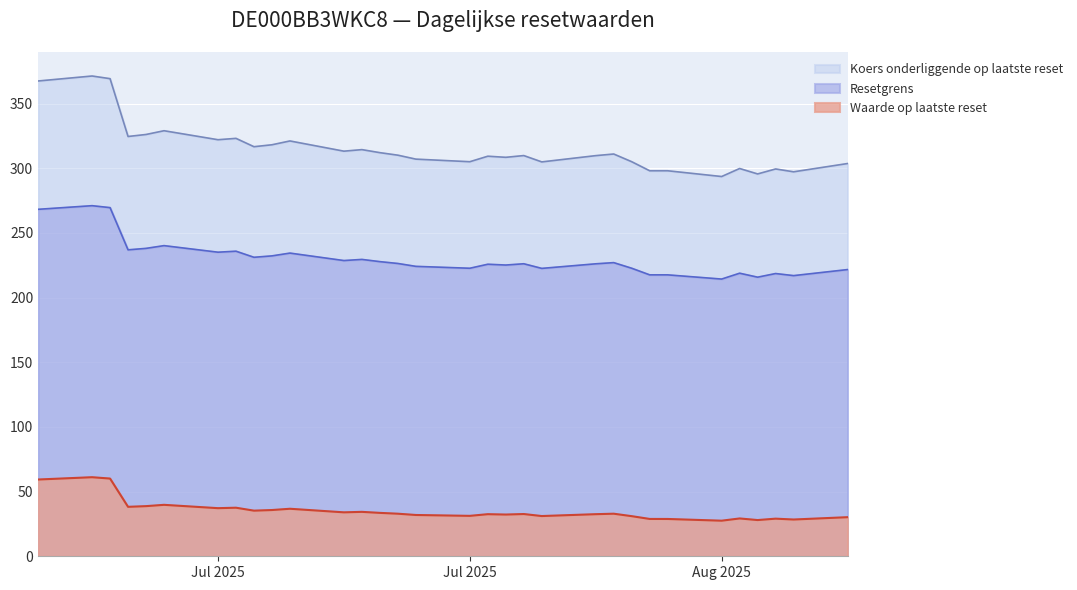

Which category has the highest value in the Koers onderliggende op laatste reset series?

2025-07-07